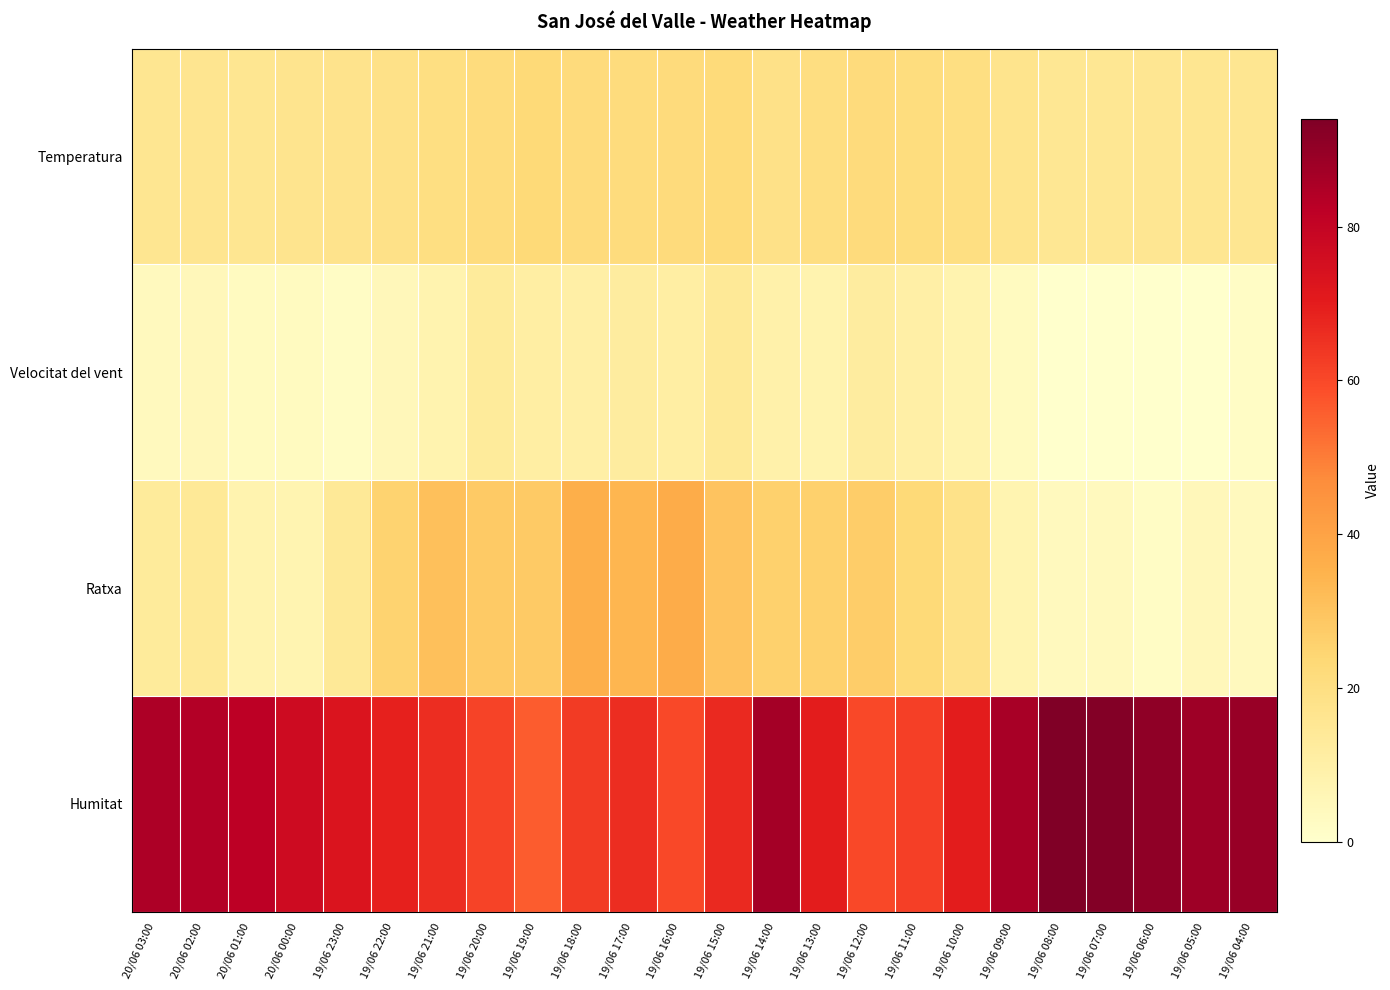

Reading right to left, extract all data points from this chart.

Temperatura: 19/06 04:00=16.0	19/06 05:00=16.0	19/06 06:00=15.6	19/06 07:00=15.3	19/06 08:00=15.4	19/06 09:00=17.0	19/06 10:00=19.9	19/06 11:00=21.2	19/06 12:00=22.0	19/06 13:00=20.3	19/06 14:00=18.6	19/06 15:00=22.1	19/06 16:00=21.7	19/06 17:00=21.3	19/06 18:00=21.9	19/06 19:00=22.8	19/06 20:00=21.4	19/06 21:00=20.0	19/06 22:00=18.5	19/06 23:00=17.4	20/06 00:00=16.6	20/06 01:00=15.9	20/06 02:00=16.3	20/06 03:00=15.9
Velocitat del vent: 19/06 04:00=2.0	19/06 05:00=0.0	19/06 06:00=0.0	19/06 07:00=0.0	19/06 08:00=0.0	19/06 09:00=3.0	19/06 10:00=8.0	19/06 11:00=10.0	19/06 12:00=12.0	19/06 13:00=8.0	19/06 14:00=9.0	19/06 15:00=14.0	19/06 16:00=11.0	19/06 17:00=12.0	19/06 18:00=10.0	19/06 19:00=11.0	19/06 20:00=13.0	19/06 21:00=8.0	19/06 22:00=5.0	19/06 23:00=2.0	20/06 00:00=3.0	20/06 01:00=3.0	20/06 02:00=5.0	20/06 03:00=4.0
Ratxa: 19/06 04:00=4.0	19/06 05:00=5.0	19/06 06:00=2.0	19/06 07:00=4.0	19/06 08:00=4.0	19/06 09:00=7.0	19/06 10:00=18.0	19/06 11:00=23.0	19/06 12:00=27.0	19/06 13:00=26.0	19/06 14:00=26.0	19/06 15:00=30.0	19/06 16:00=37.0	19/06 17:00=34.0	19/06 18:00=36.0	19/06 19:00=28.0	19/06 20:00=28.0	19/06 21:00=31.0	19/06 22:00=25.0	19/06 23:00=14.0	20/06 00:00=7.0	20/06 01:00=8.0	20/06 02:00=14.0	20/06 03:00=13.0
Humitat: 19/06 04:00=89.0	19/06 05:00=88.0	19/06 06:00=91.0	19/06 07:00=93.0	19/06 08:00=94.0	19/06 09:00=86.0	19/06 10:00=70.0	19/06 11:00=62.0	19/06 12:00=60.0	19/06 13:00=70.0	19/06 14:00=87.0	19/06 15:00=67.0	19/06 16:00=60.0	19/06 17:00=66.0	19/06 18:00=63.0	19/06 19:00=56.0	19/06 20:00=61.0	19/06 21:00=66.0	19/06 22:00=69.0	19/06 23:00=73.0	20/06 00:00=77.0	20/06 01:00=82.0	20/06 02:00=84.0	20/06 03:00=85.0